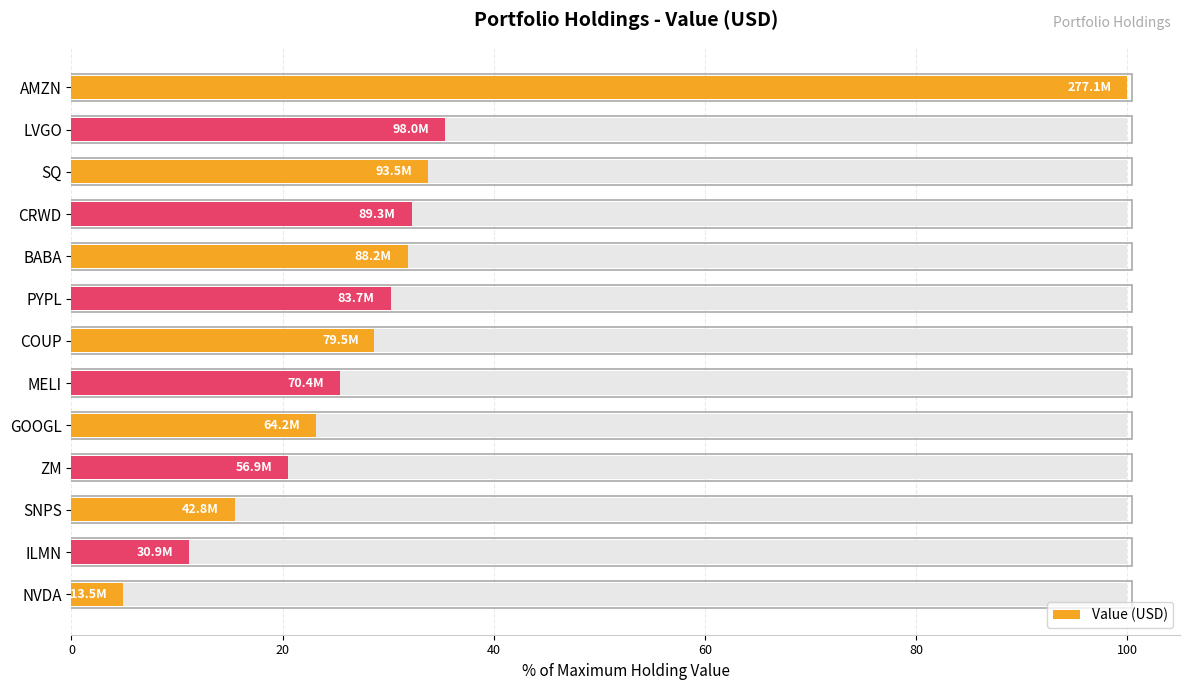

What is the value of the 8th bar from the left?

25.4